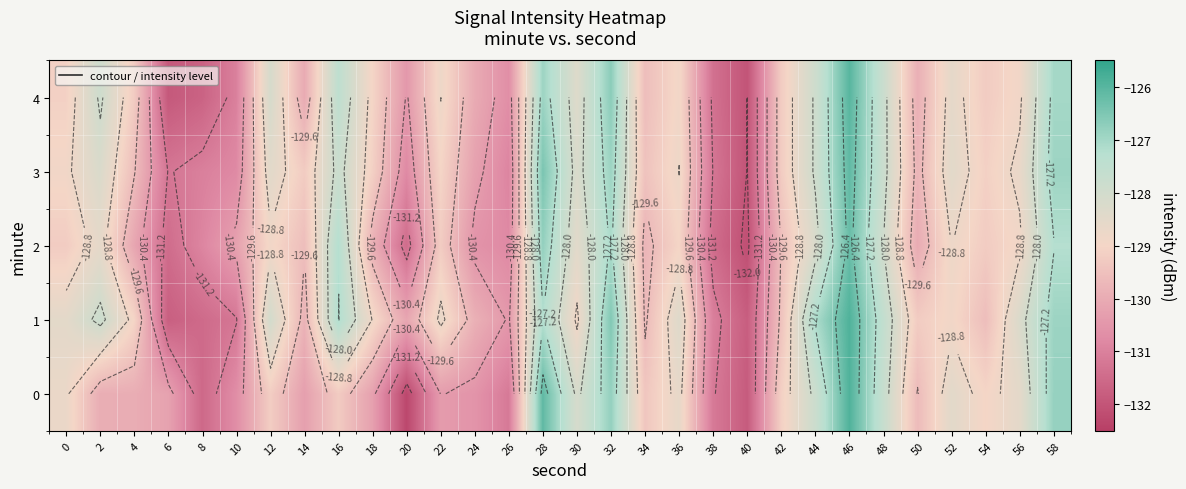

How many data points in 2 are less than -129?

18